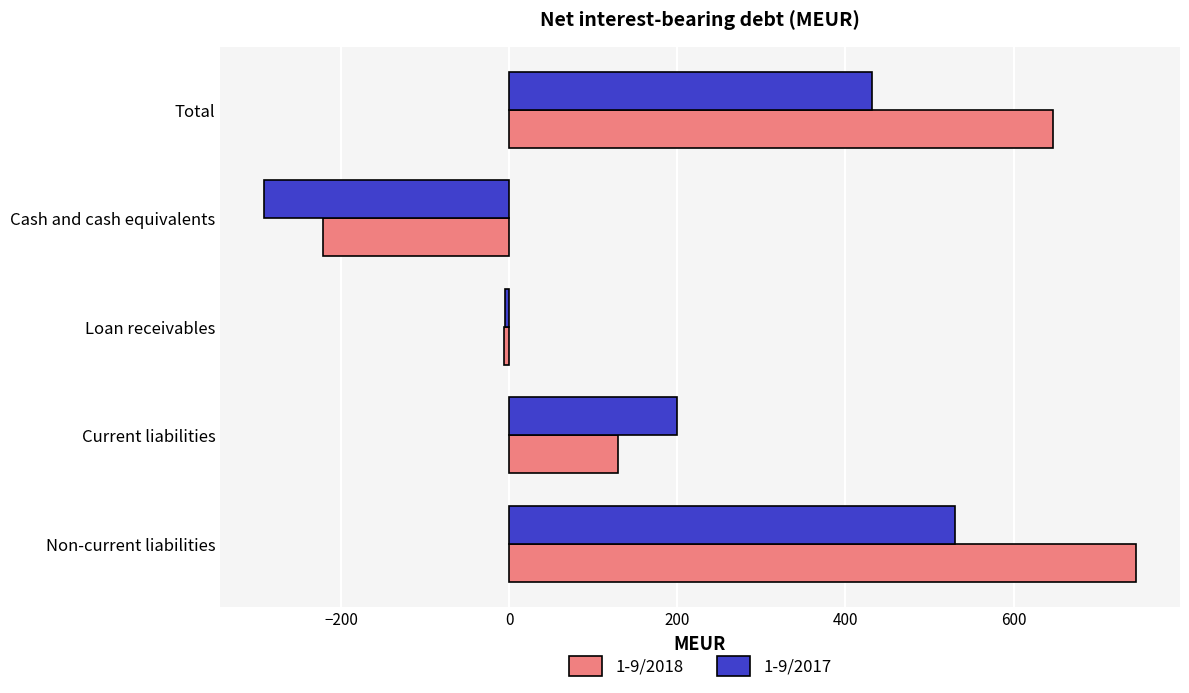

How many 1-9/2017 values are between -5 and 432?

3